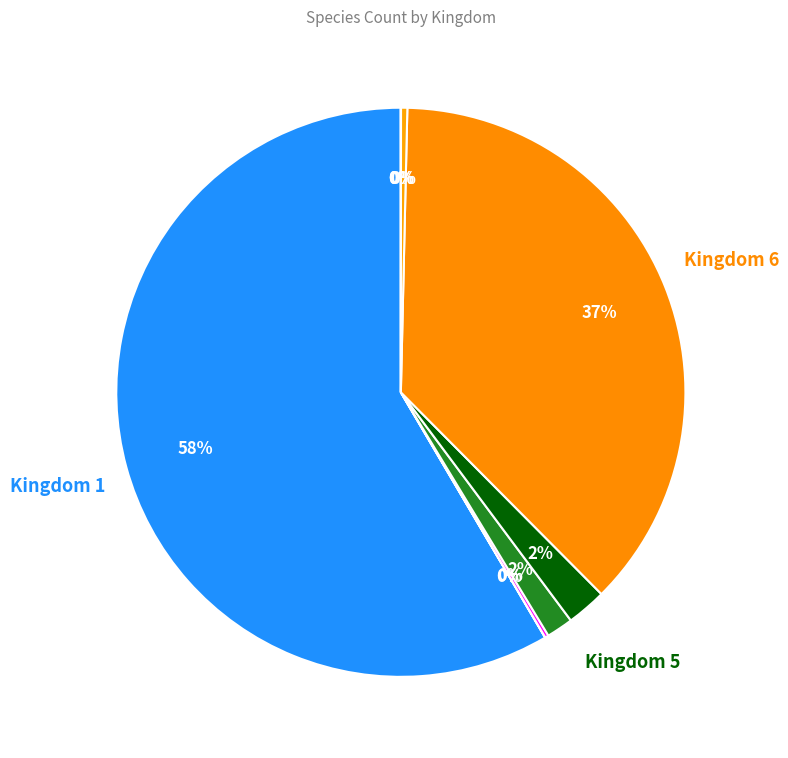

Which slice is the largest?

1